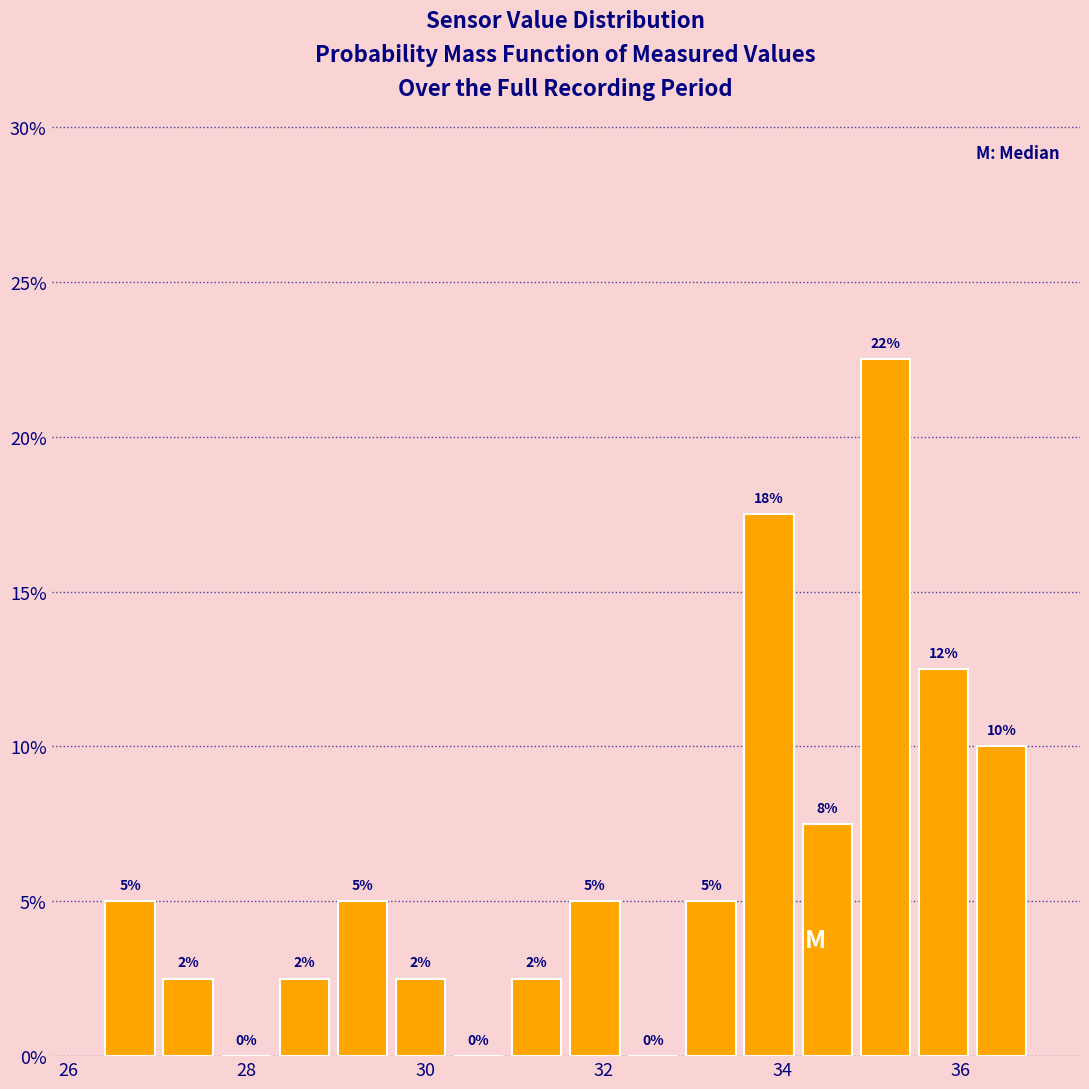

Around what value on the x-axis is the tallest bar? Give the approximate position of its centre, as read against the axis.

35.2